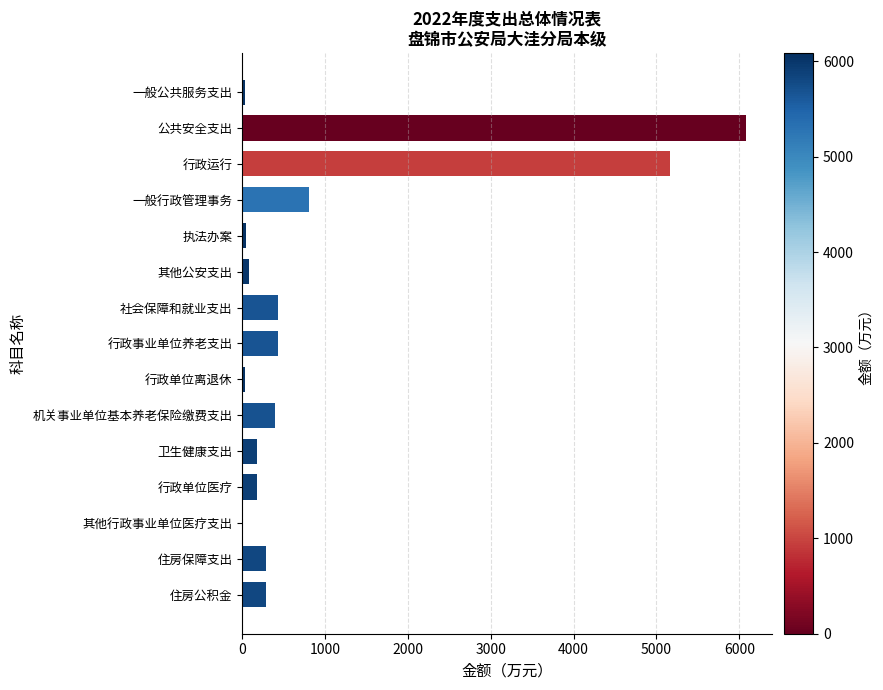

What is the greatest value displayed?

6085.1